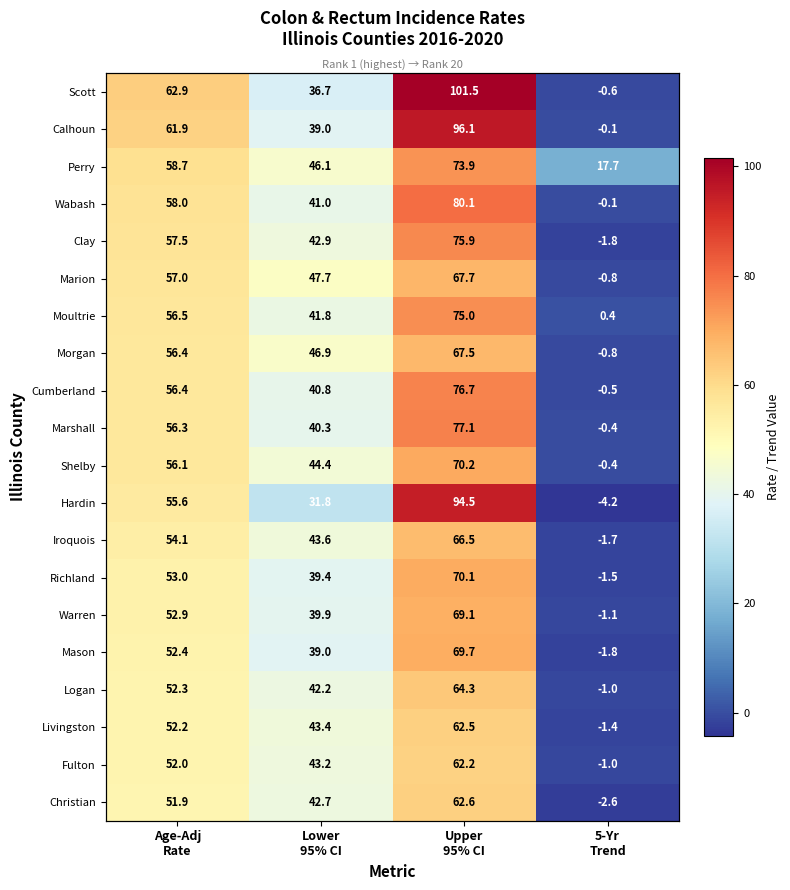

What is the total value across all series at 5-Yr
Trend?

-3.7